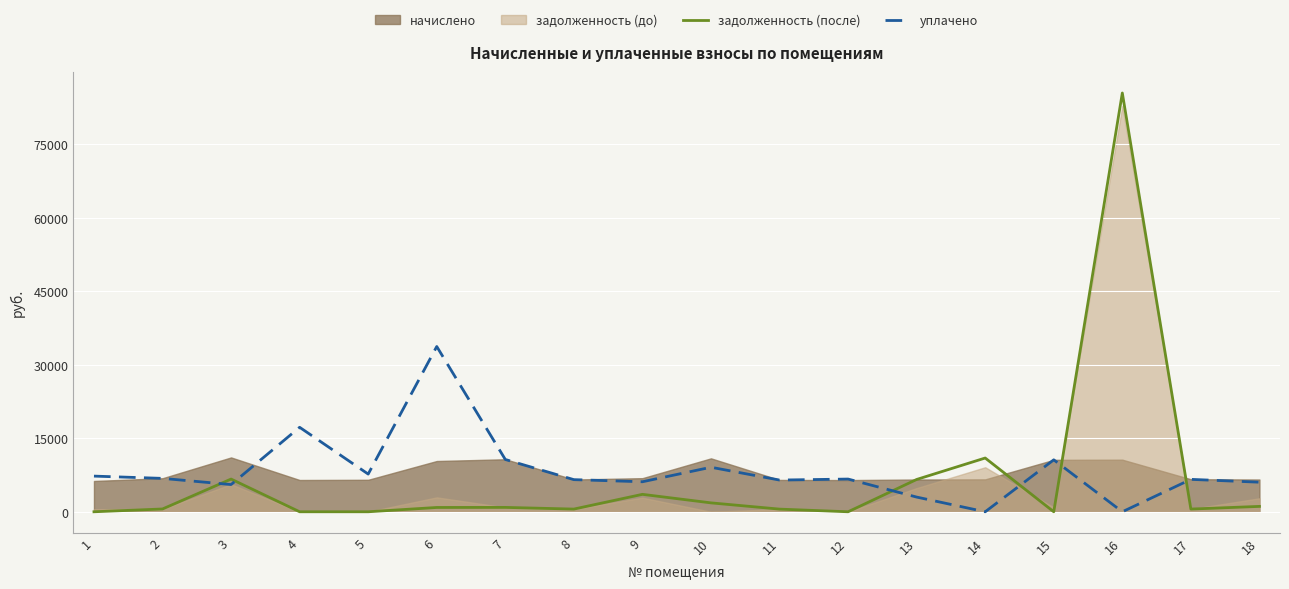

What is the highest value of the задолженность (после) series?

85496.6